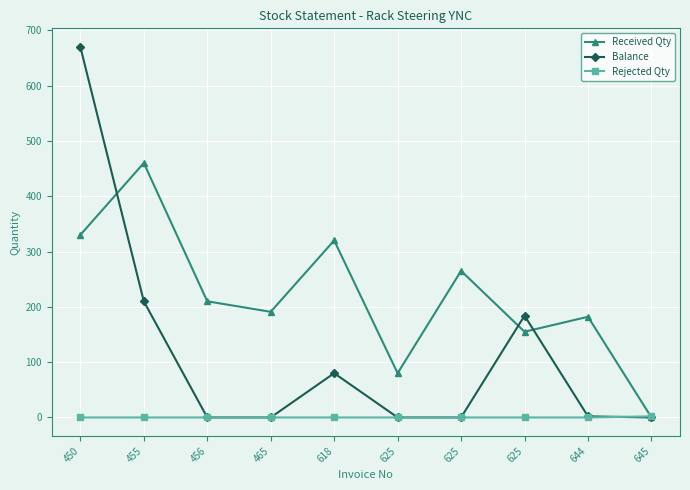

Rank the categories by Rejected Qty value from lowest to highest.

450, 455, 456, 465, 618, 625, 625, 625, 644, 645